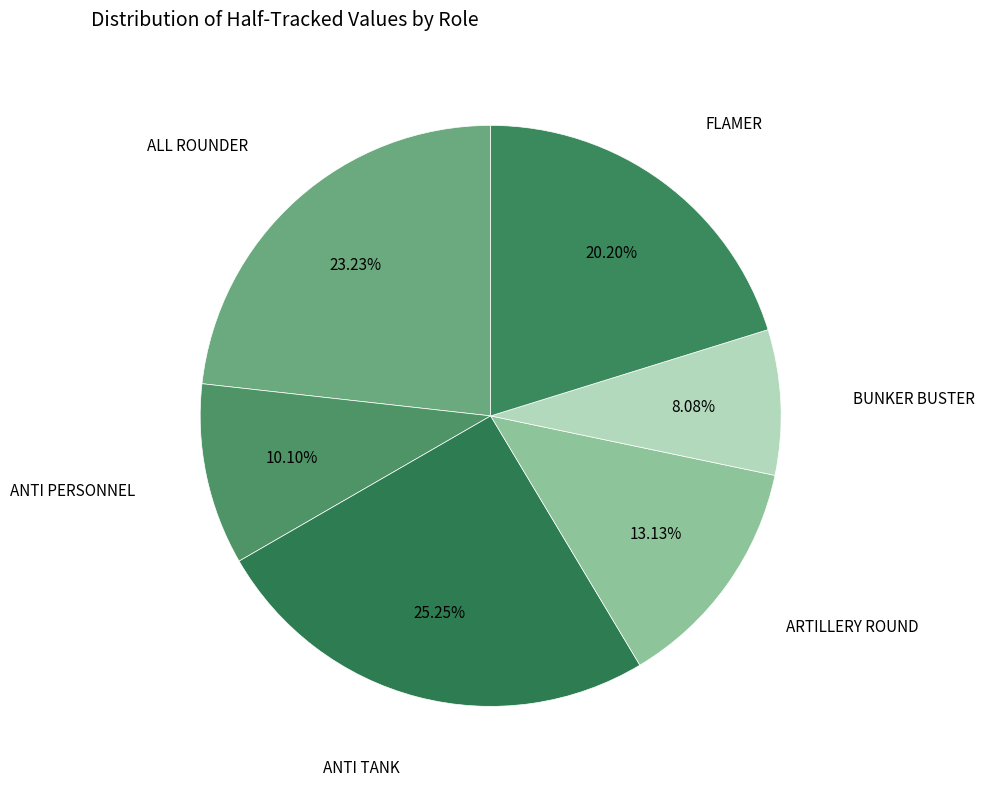

How many segments does this pie chart have?

6